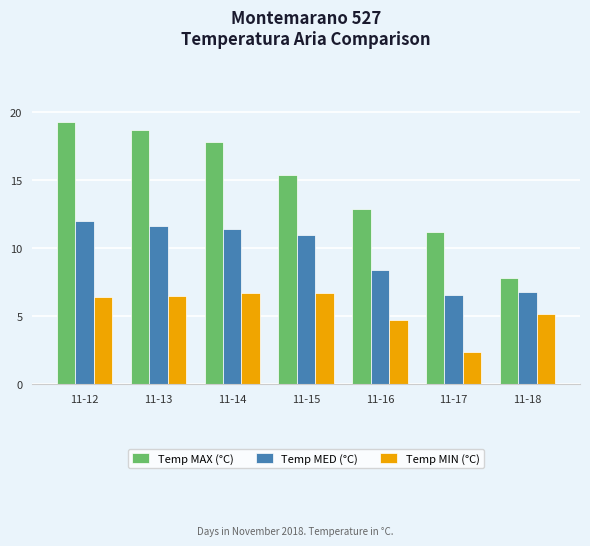

Which series has the largest range (max minus min)?

Temp MAX (°C)